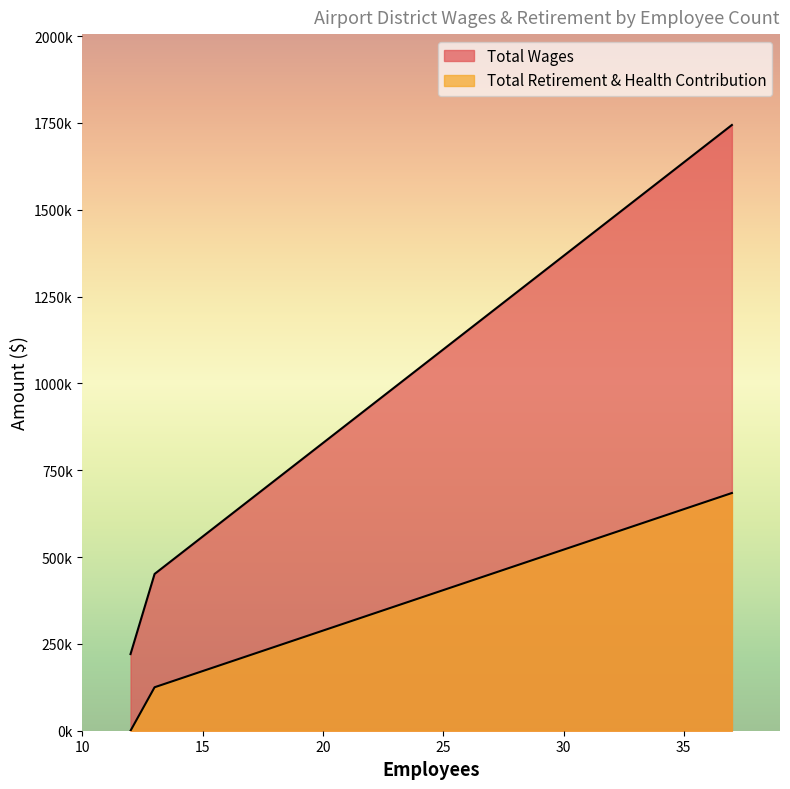

Does the chart display data point markers on the line(s)?

No